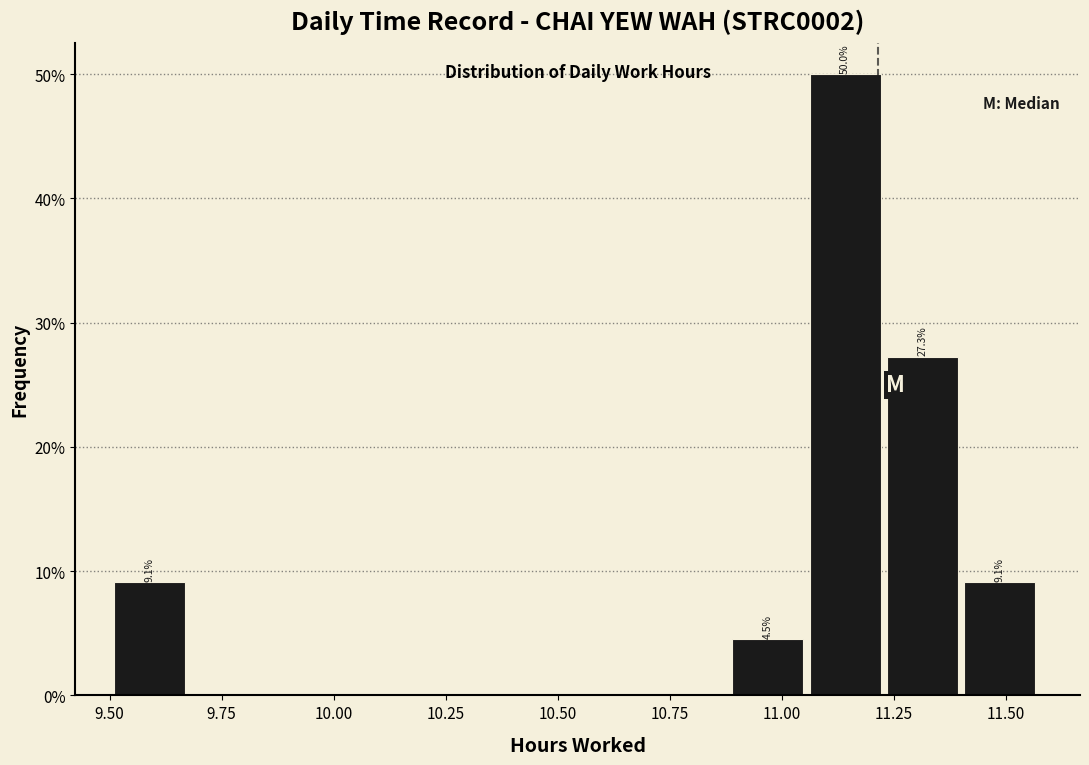

Around what value on the x-axis is the tallest bar? Give the approximate position of its centre, as read against the axis.

11.15